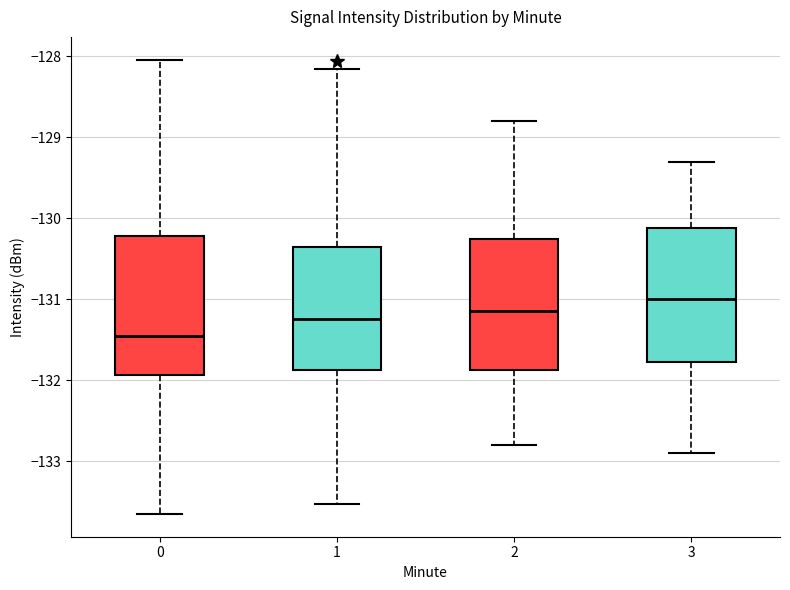

Reading left to right, transcribe this box plot: for each box, give where its median line is, the range the box spans, and where its two whiskers end, as read against the y-axis. The values are not printed on the chart, so give them approximately, as read against the axis.

0: median -131.4, box -131.9 to -130.2, whiskers -133.7 to -128.0
1: median -131.2, box -131.9 to -130.3, whiskers -133.5 to -128.2
2: median -131.1, box -131.9 to -130.2, whiskers -132.8 to -128.8
3: median -131.0, box -131.8 to -130.1, whiskers -132.9 to -129.3